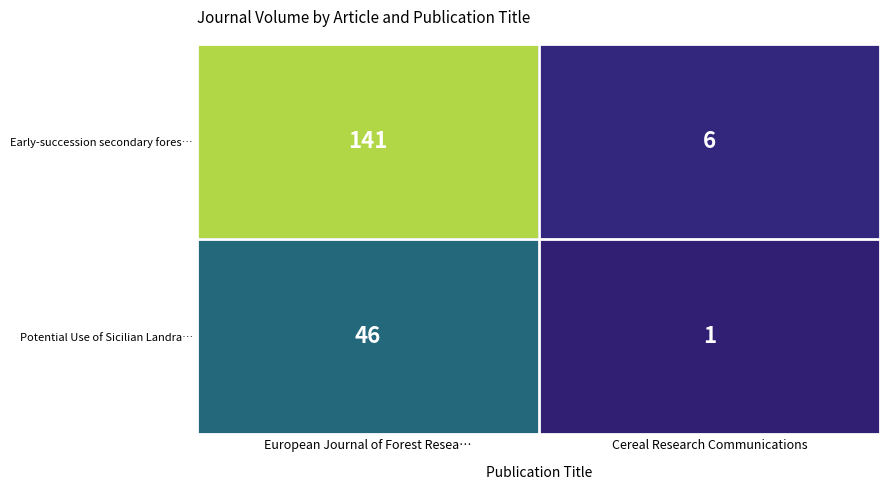

Where is Potential Use of Sicilian Landra… nearest to the value 23?

Cereal Research Communications